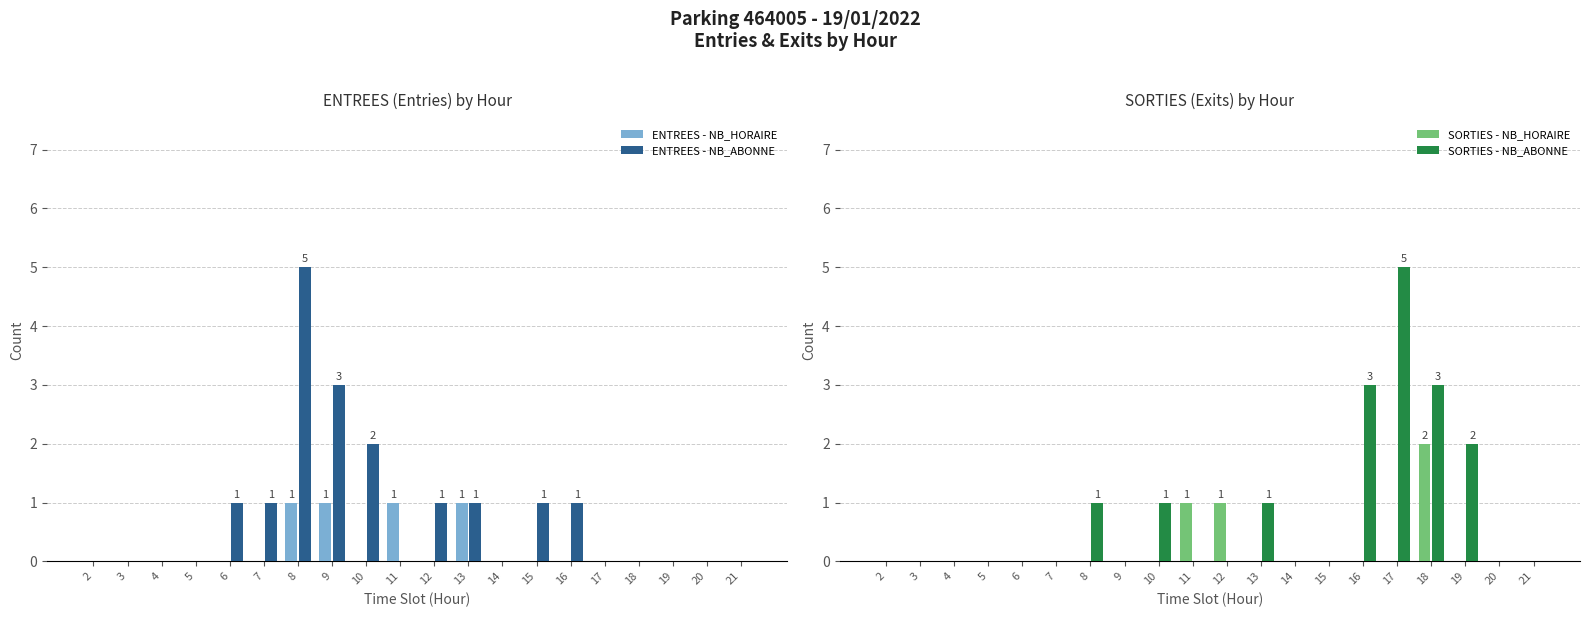

Reading right to left, transcribe all the data shown in this chart.

ENTREES - NB_HORAIRE: 21=0	20=0	19=0	18=0	17=0	16=0	15=0	14=0	13=1	12=0	11=1	10=0	9=1	8=1	7=0	6=0	5=0	4=0	3=0	2=0
ENTREES - NB_ABONNE: 21=0	20=0	19=0	18=0	17=0	16=1	15=1	14=0	13=1	12=1	11=0	10=2	9=3	8=5	7=1	6=1	5=0	4=0	3=0	2=0
SORTIES - NB_HORAIRE: 21=0	20=0	19=0	18=2	17=0	16=0	15=0	14=0	13=0	12=1	11=1	10=0	9=0	8=0	7=0	6=0	5=0	4=0	3=0	2=0
SORTIES - NB_ABONNE: 21=0	20=0	19=2	18=3	17=5	16=3	15=0	14=0	13=1	12=0	11=0	10=1	9=0	8=1	7=0	6=0	5=0	4=0	3=0	2=0